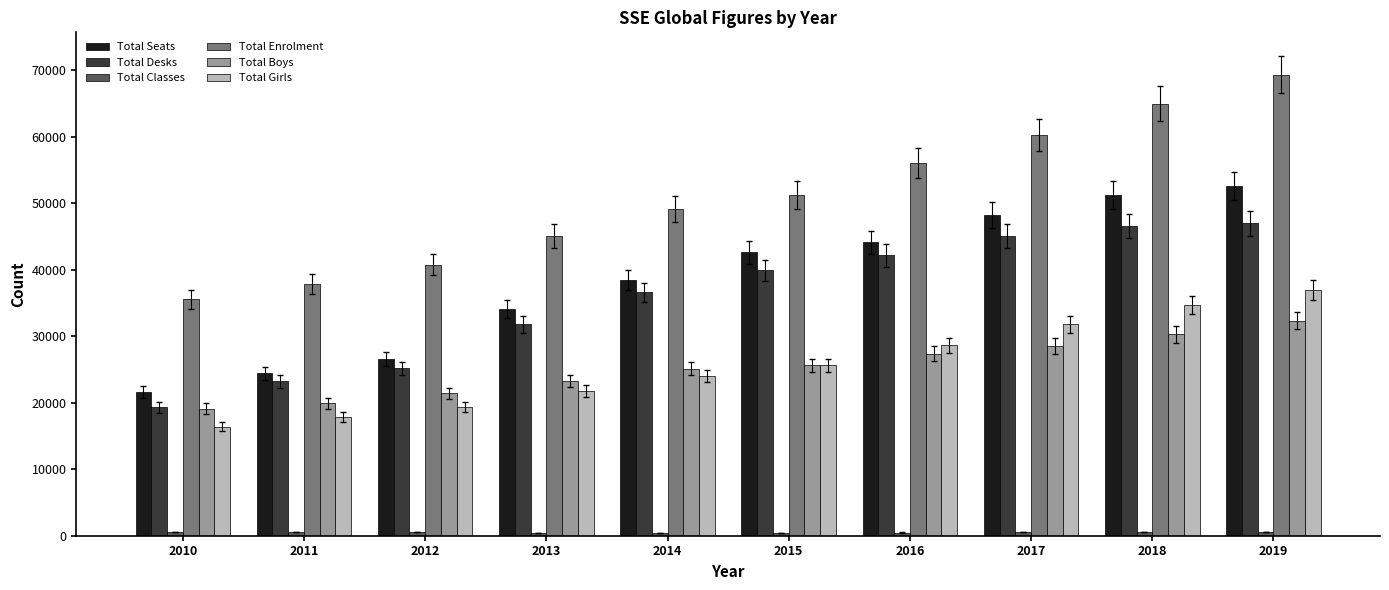

True or false: Total Boys has a value of 28529 at 2017.

True